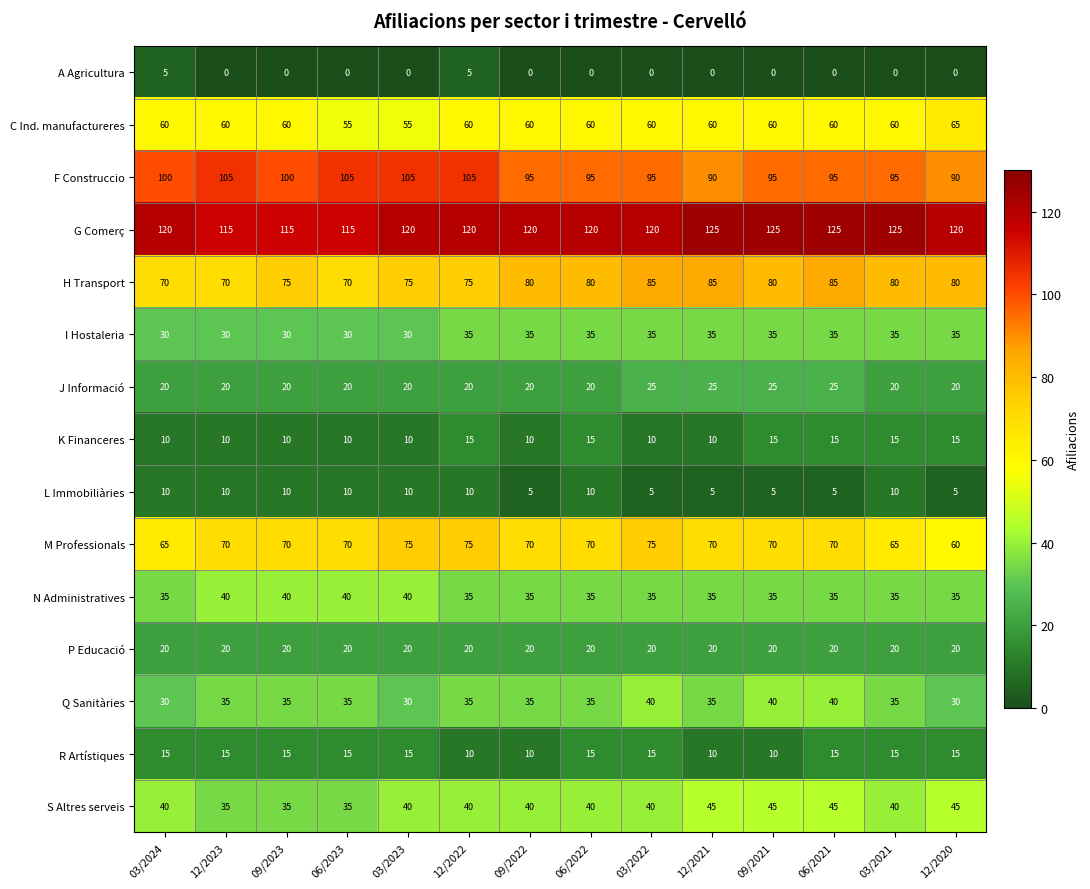

What is the sum of the G Comerç values at 03/2022 and 09/2023?

235